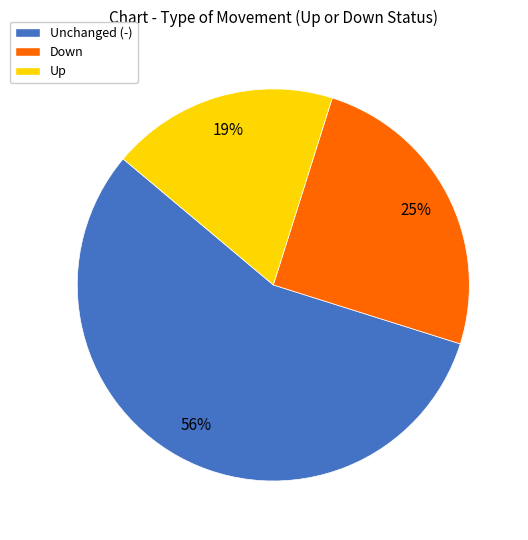

Is there any slice that represents more than half of the pie?

Yes